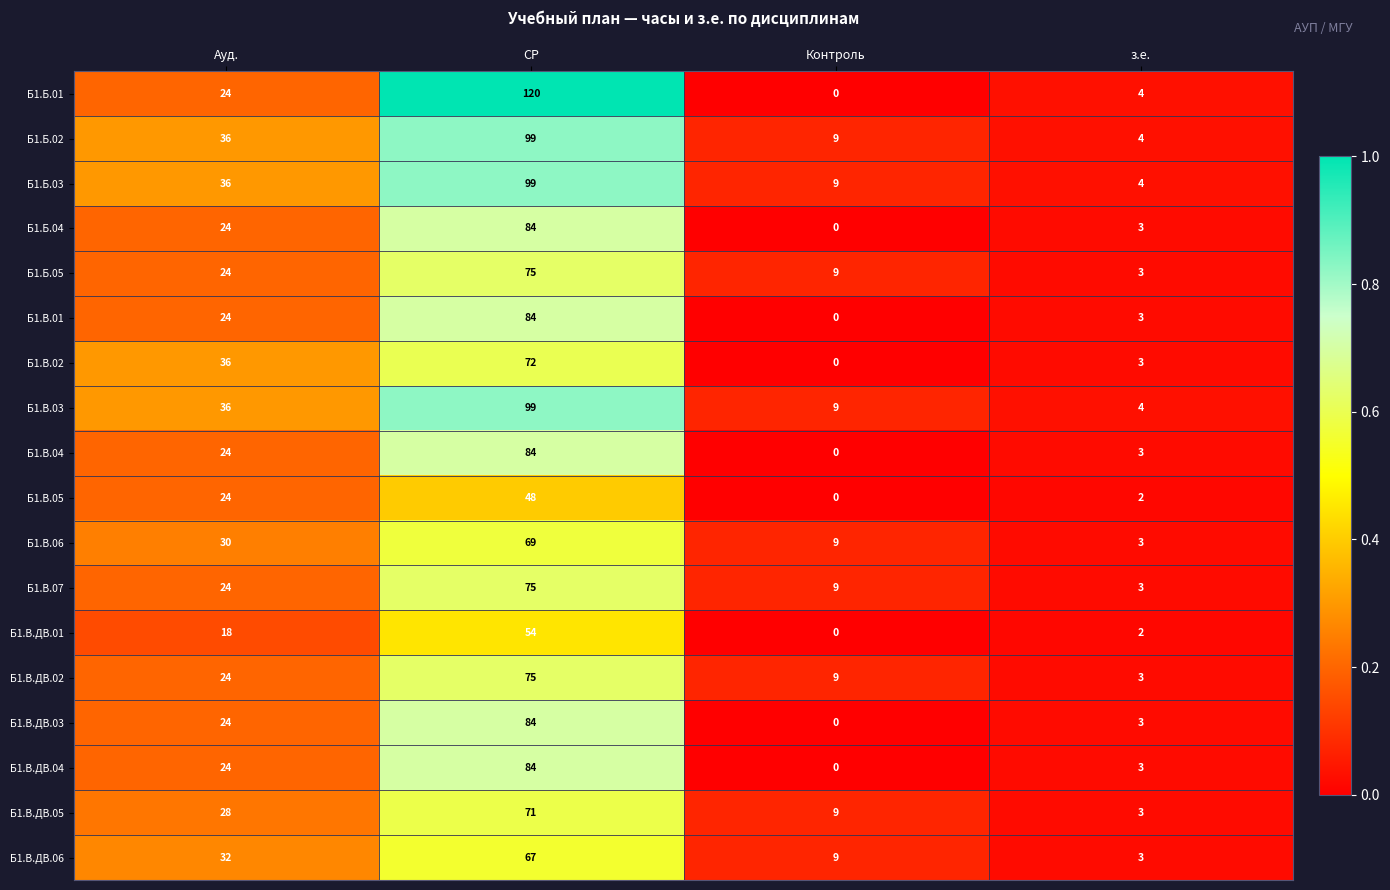

Where is Б1.В.ДВ.02 nearest to the value 39?

Ауд.